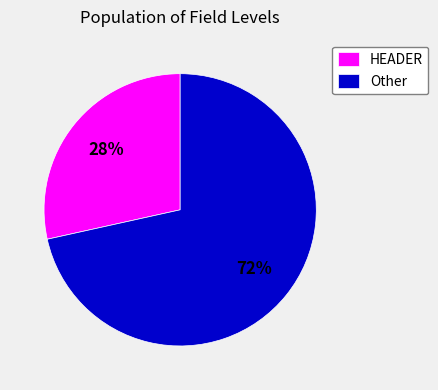

Which category accounts for the majority?

Other